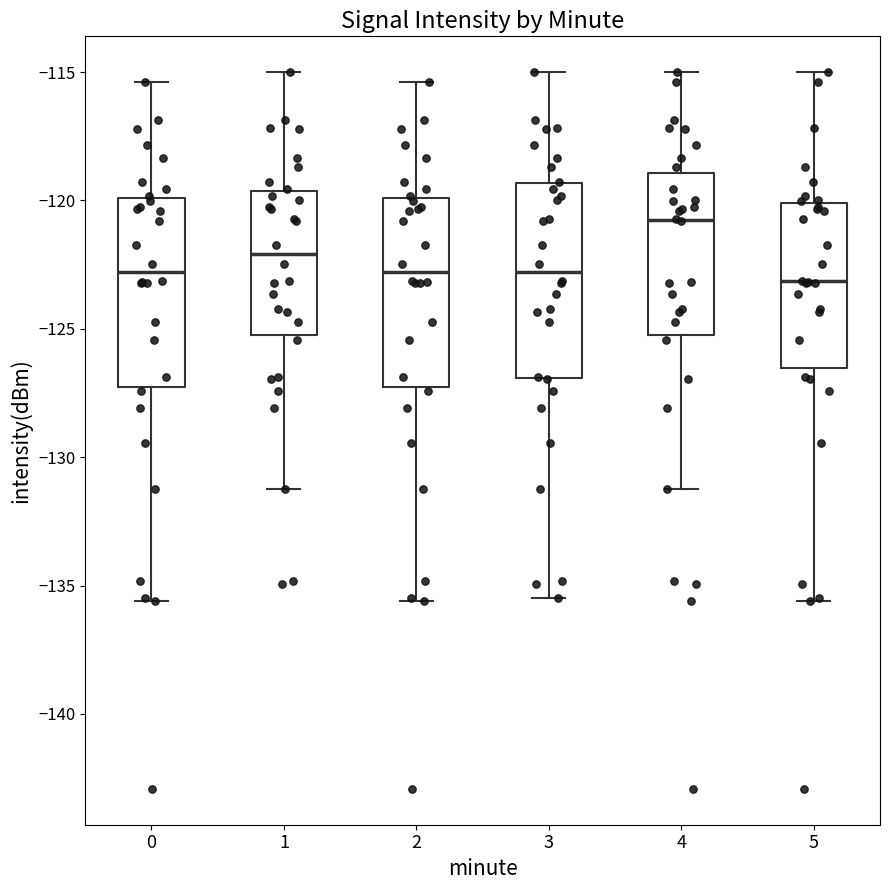

Where does the upper whisker of the box at x = 0 end on the y-axis? The values are not printed on the chart, so give them approximately, as read against the axis.

-115.5